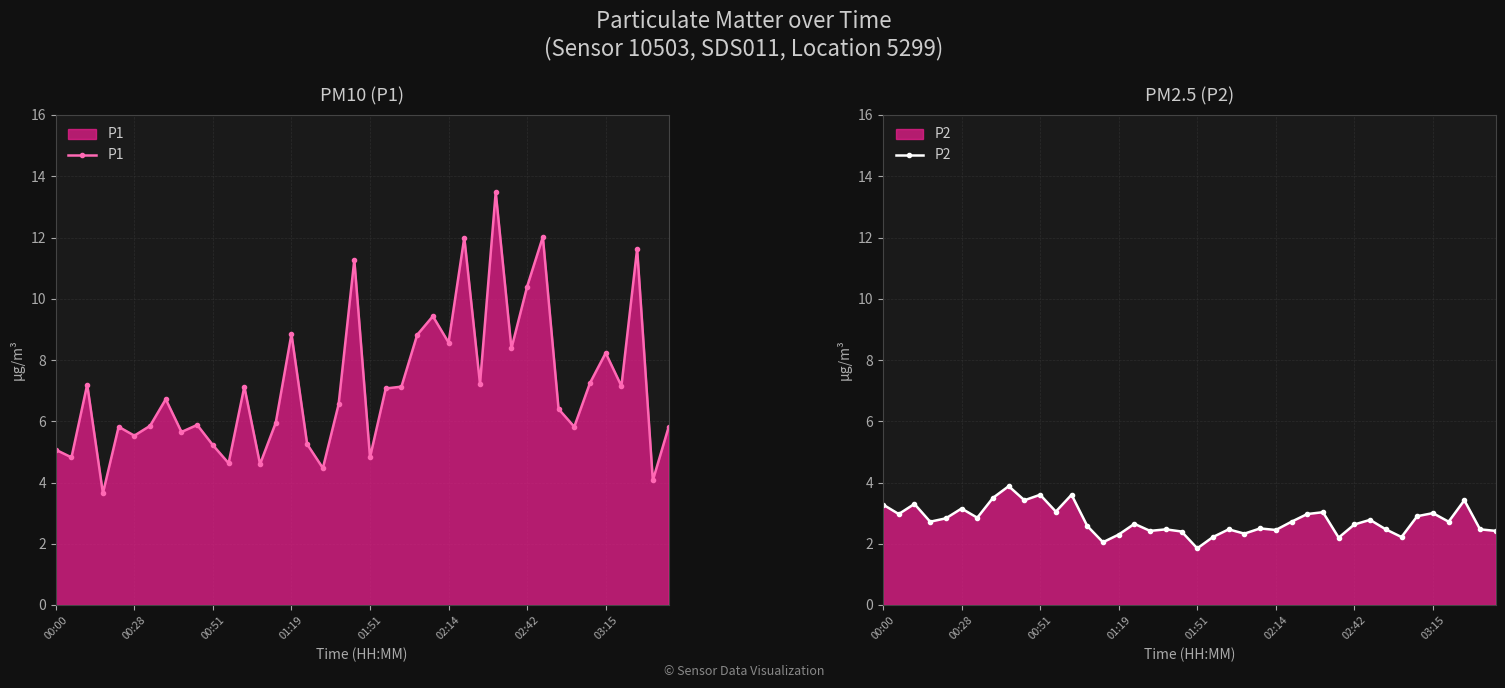

What is the maximum value for P1?

13.5